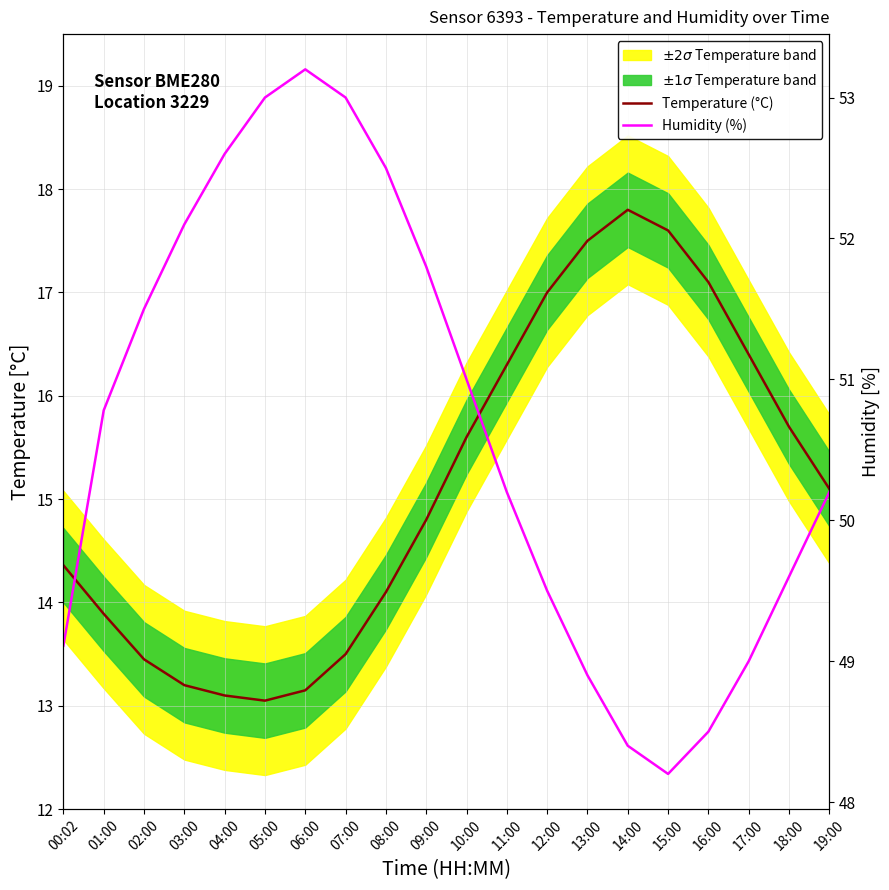

What is the greatest value displayed?

53.2